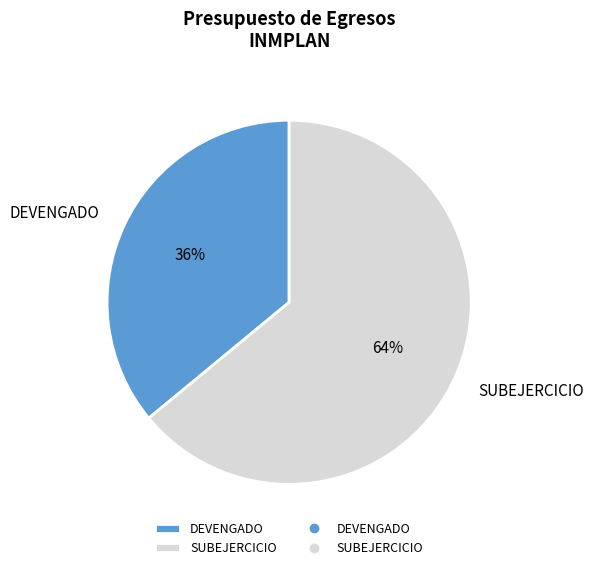

What percentage is the SUBEJERCICIO slice, to the nearest percent?

64%